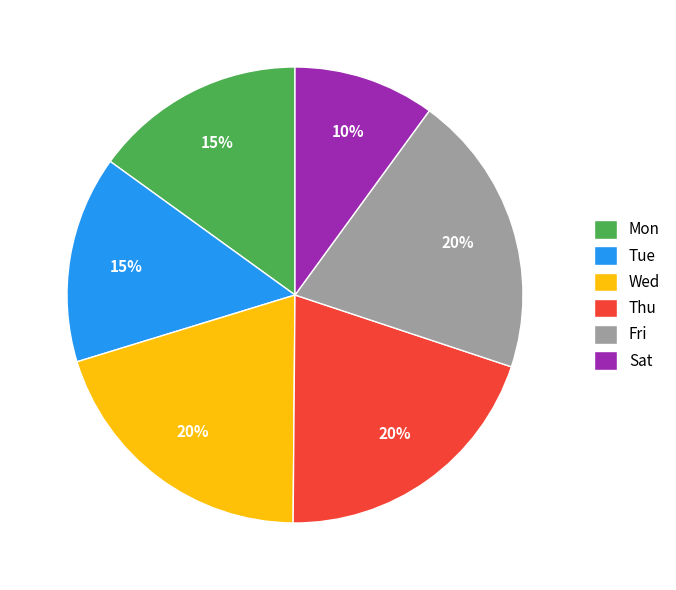

Which slice is the smallest?

Sat